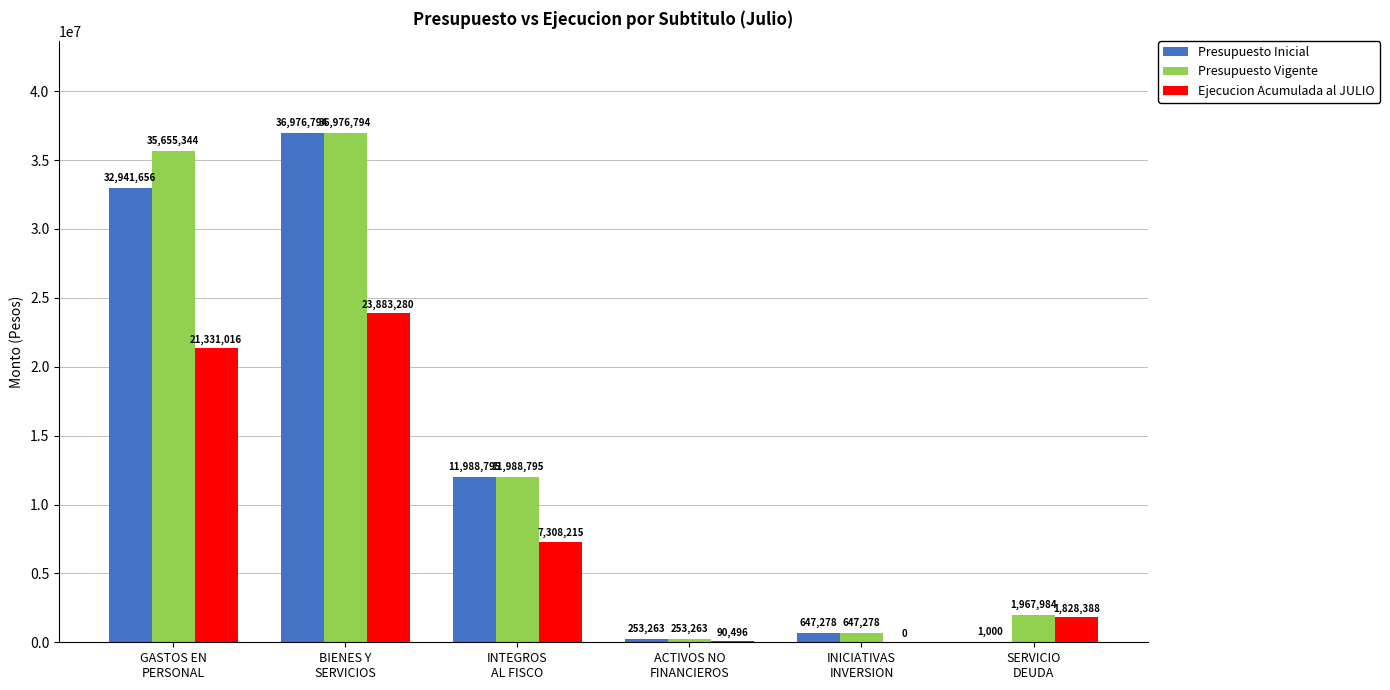

At which category is the sum across all series the highest?

BIENES Y
SERVICIOS